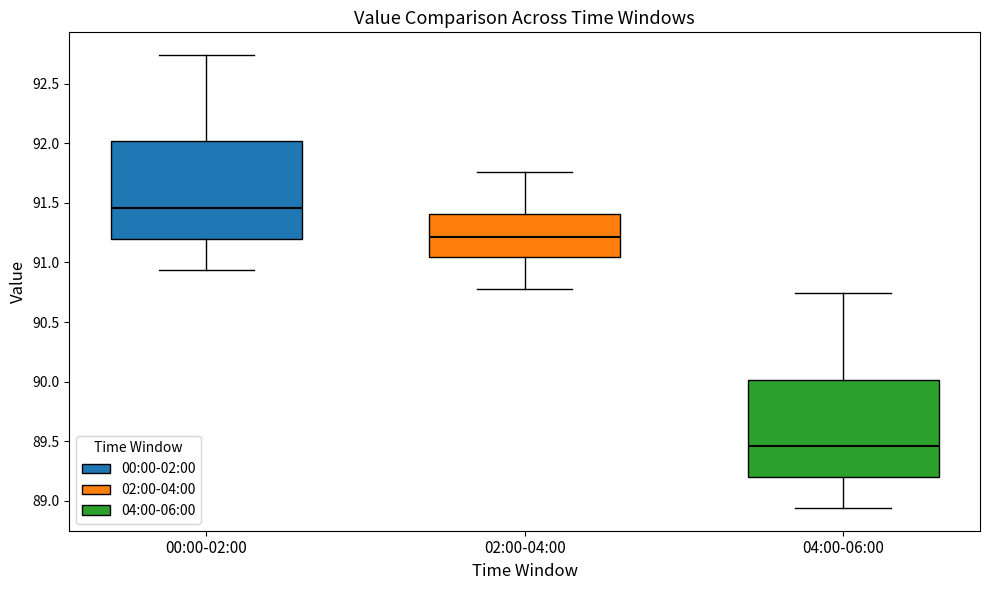

Reading left to right, transcribe this box plot: for each box, give where its median line is, the range the box spans, and where its two whiskers end, as read against the y-axis. The values are not printed on the chart, so give them approximately, as read against the axis.

00:00-02:00: median 91.45, box 91.20 to 92.00, whiskers 90.95 to 92.75
02:00-04:00: median 91.20, box 91.05 to 91.40, whiskers 90.80 to 91.75
04:00-06:00: median 89.45, box 89.20 to 90.00, whiskers 88.95 to 90.75